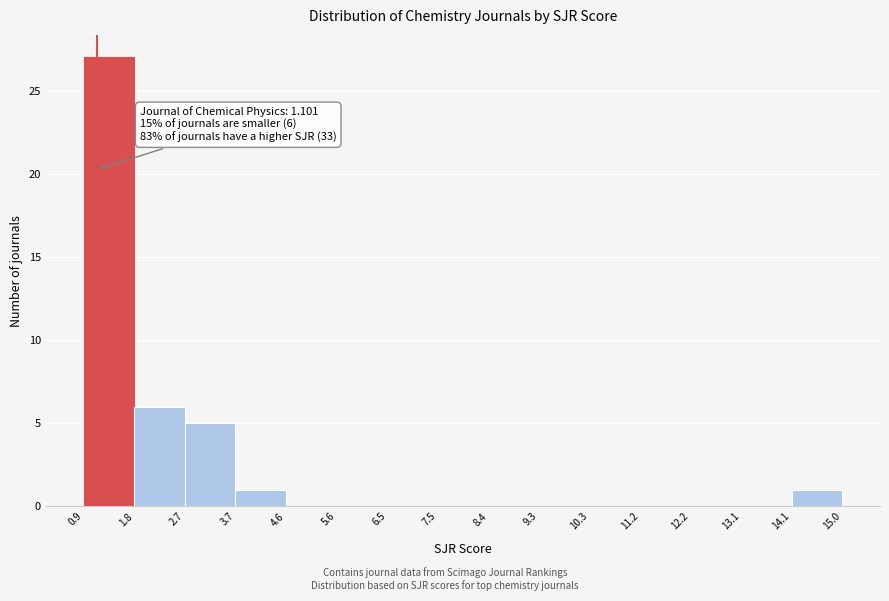

Over which range of the x-axis is the bar tallest?

0.9 to 1.8